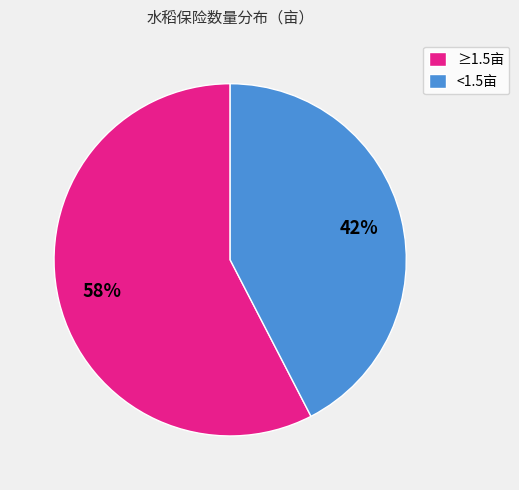

The <1.5亩 slice represents 48% of the pie. True or false?

False